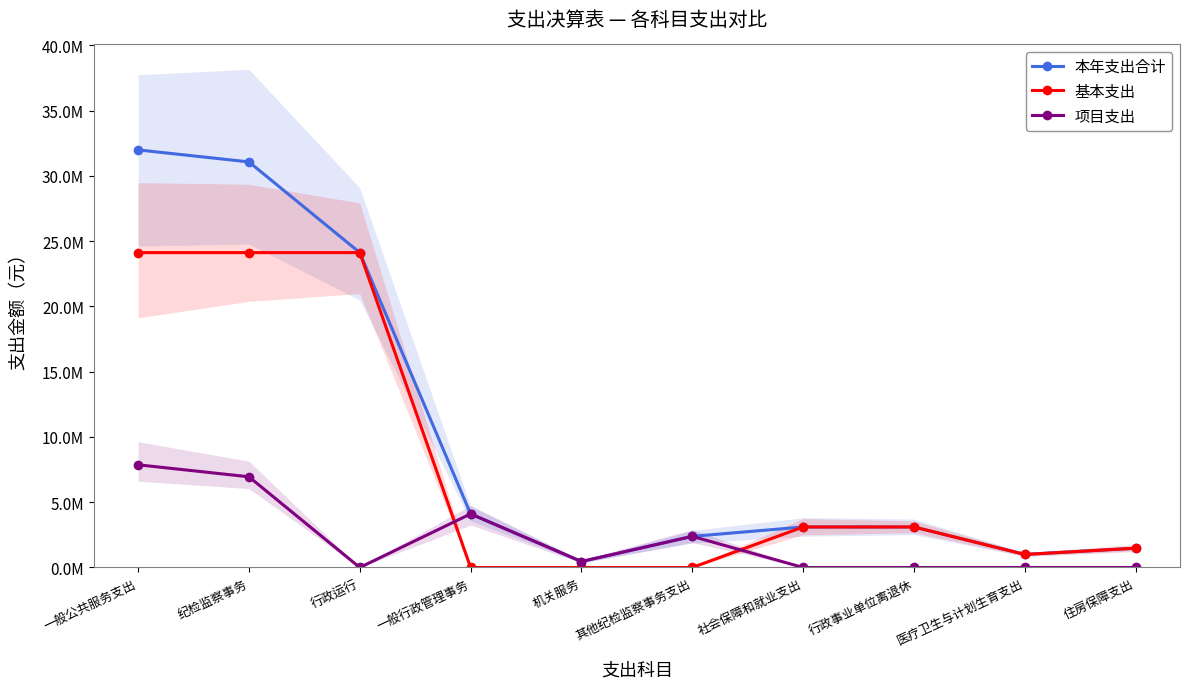

The value of 本年支出合计 at 医疗卫生与计划生育支出 is 1000268.5. True or false?

True